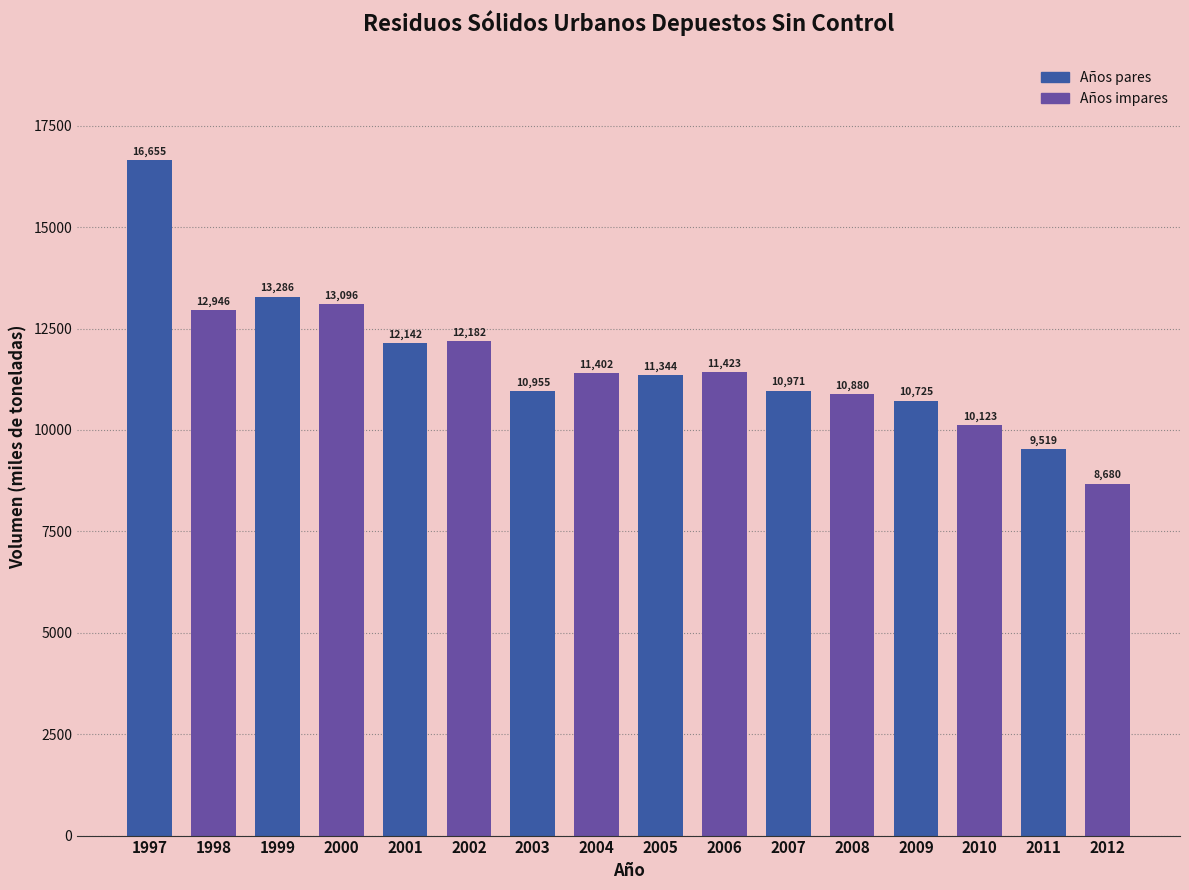

At which label does the data first exceed 11401?

1997